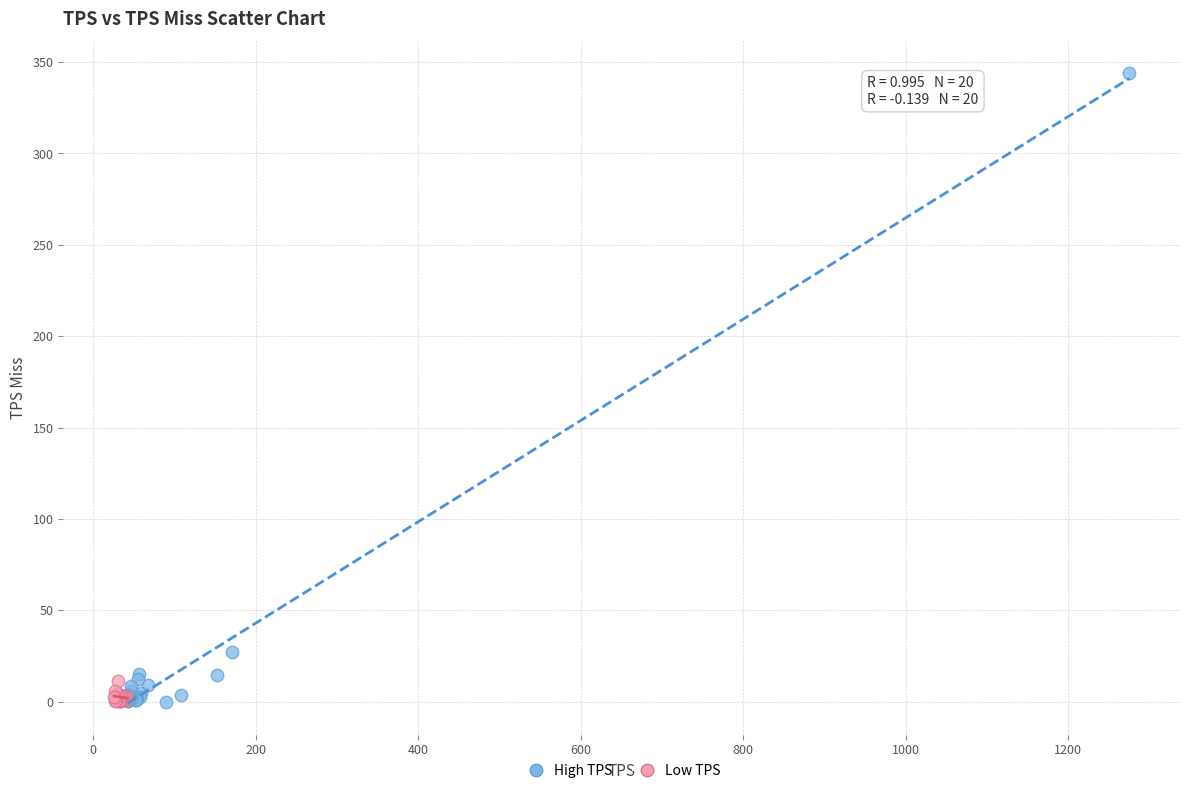

Which series reaches the maximum Y coordinate?

High TPS